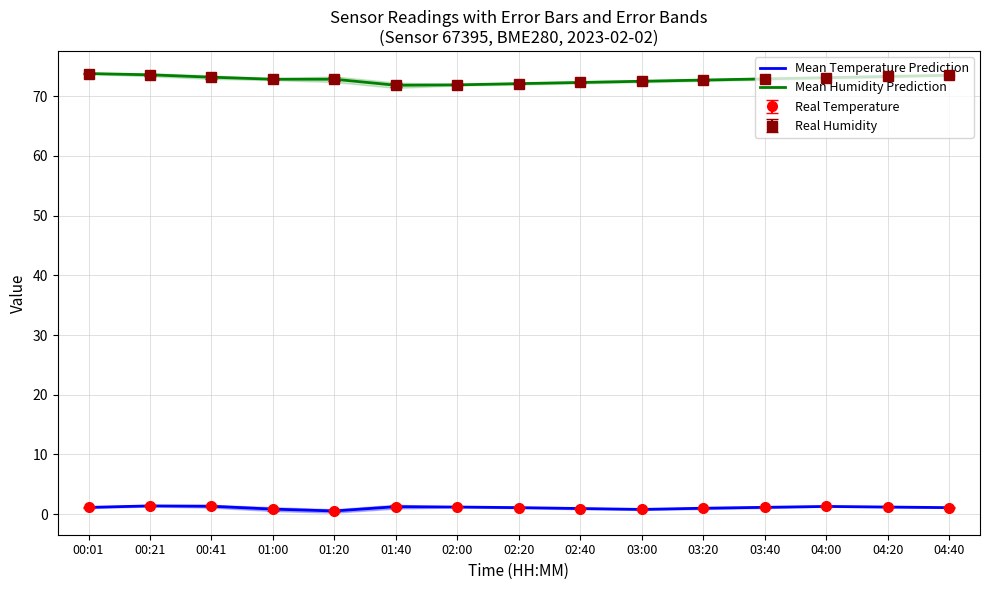

What is the difference between the Mean Humidity Prediction values at 00:41 and 03:20?

0.5